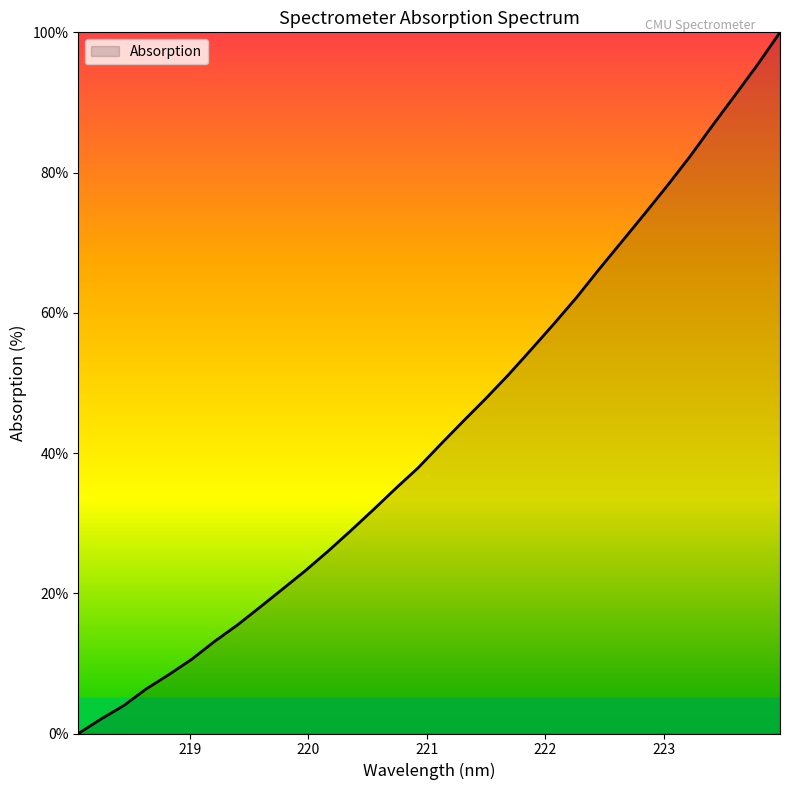

What is the maximum value shown in the chart?

100.0